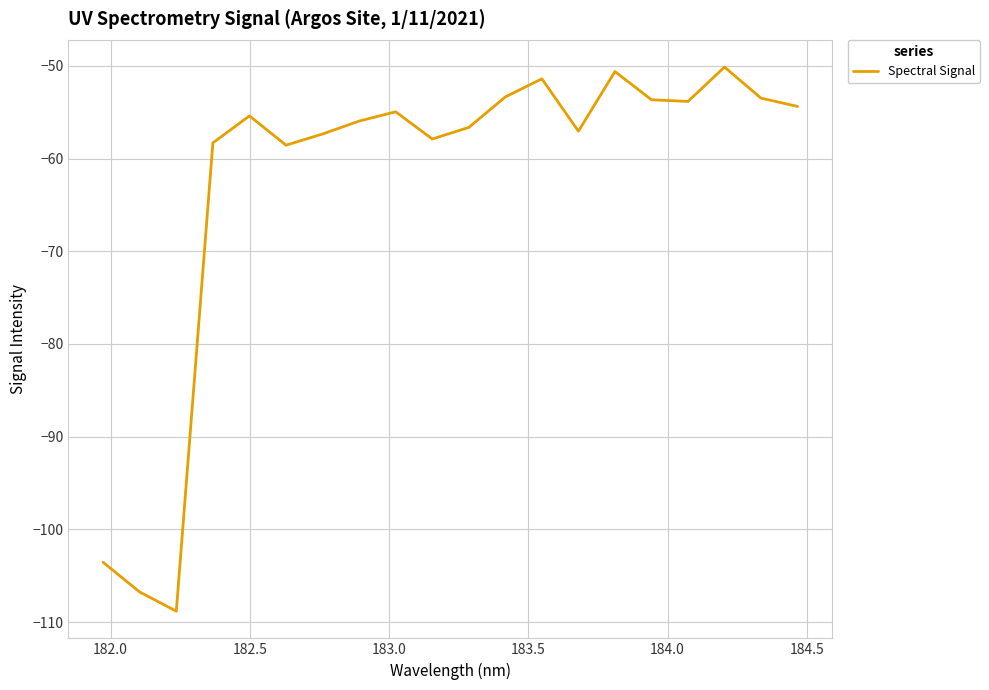

What is the difference between the maximum and minimum values?

58.7